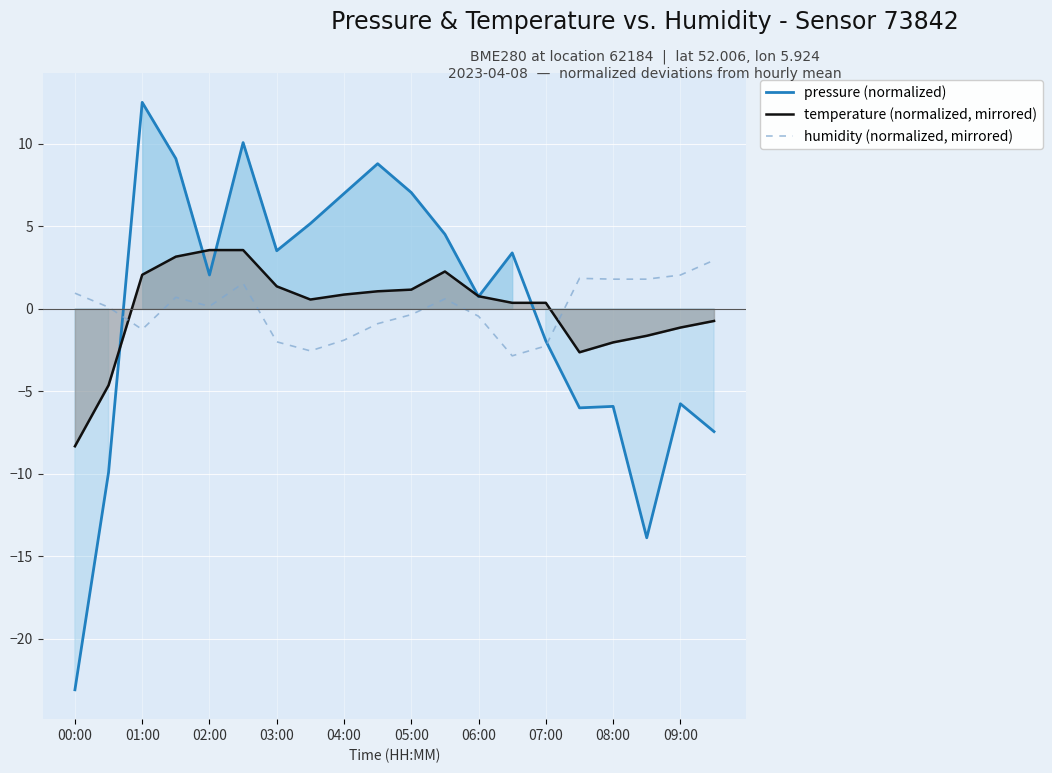

List the series in order of their peak value, lowest first.

humidity (normalized, mirrored), temperature (normalized, mirrored), pressure (normalized)